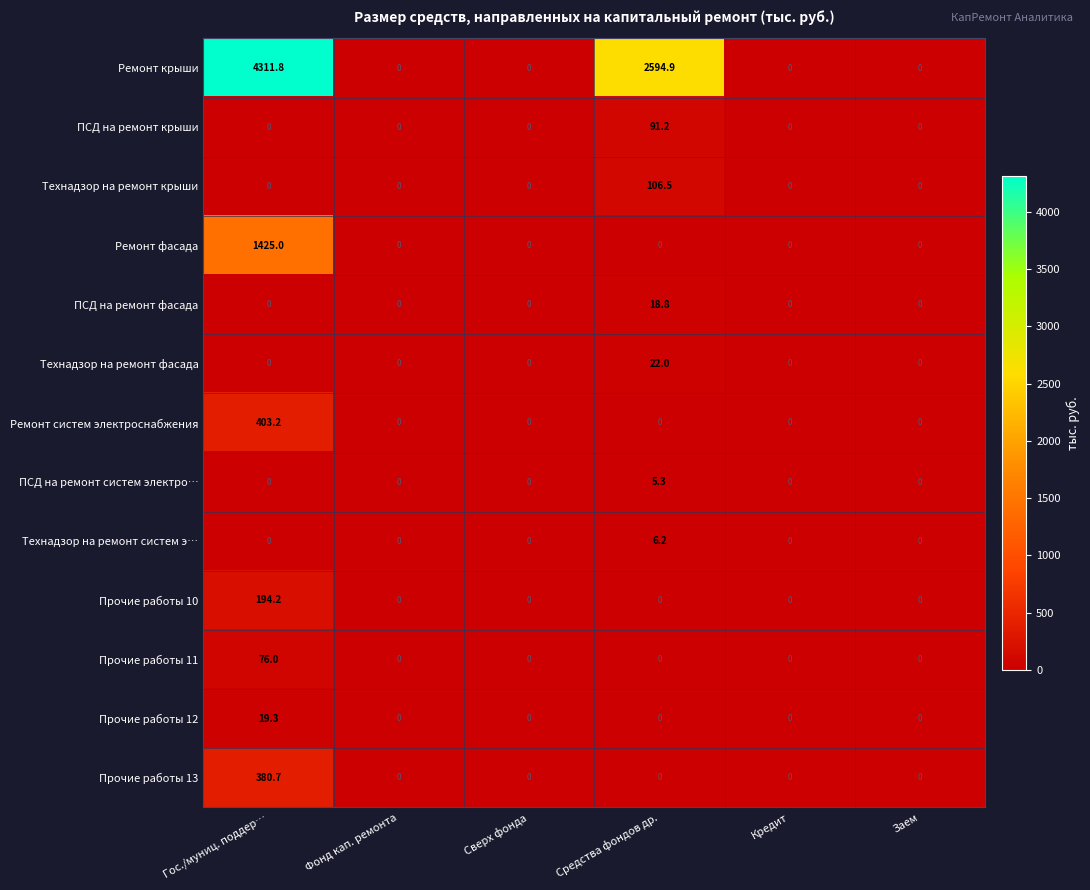

What is the average value of the ПСД на ремонт систем электро… series?

0.9